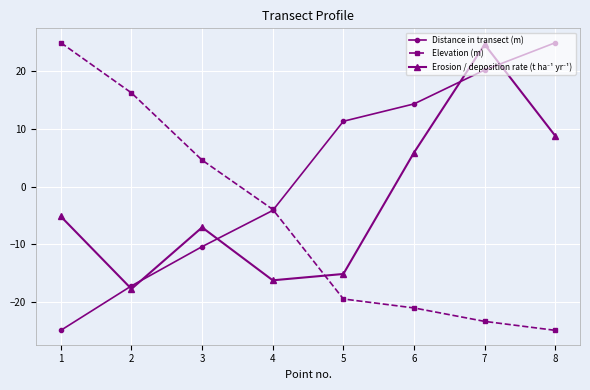

Is the value of Elevation (m) at 4 greater than the value of Distance in transect (m) at 7?

No